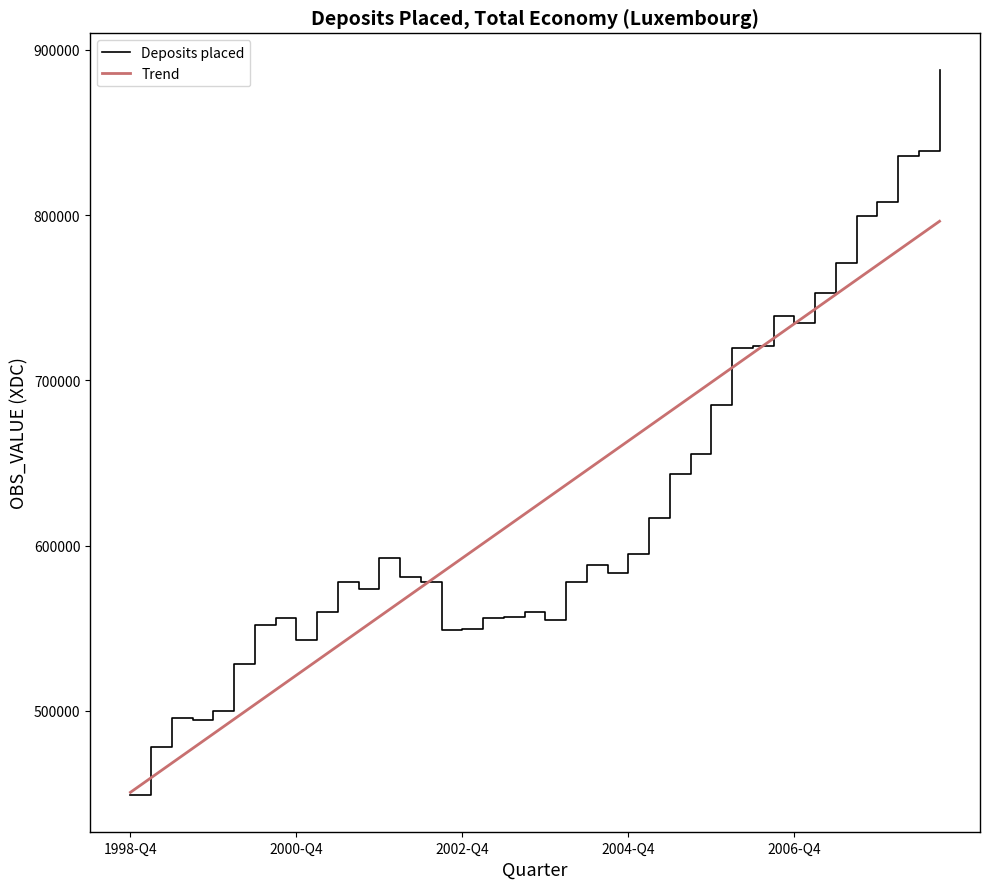

True or false: there are more than 1 points higher than both neighbors.

True